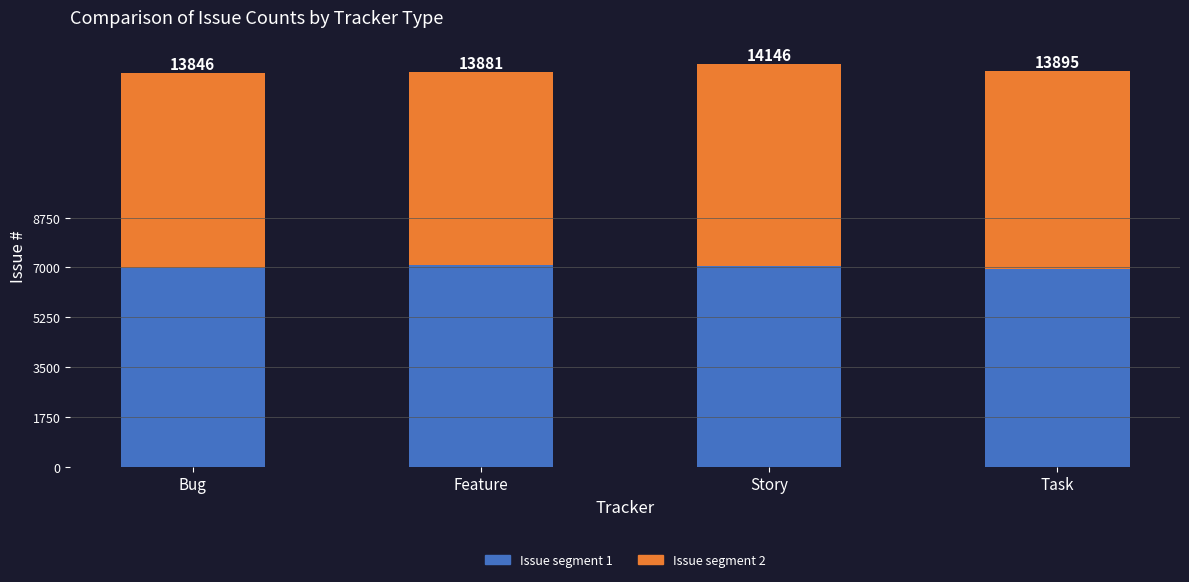

What are all the series names shown in the legend?

Issue segment 1, Issue segment 2